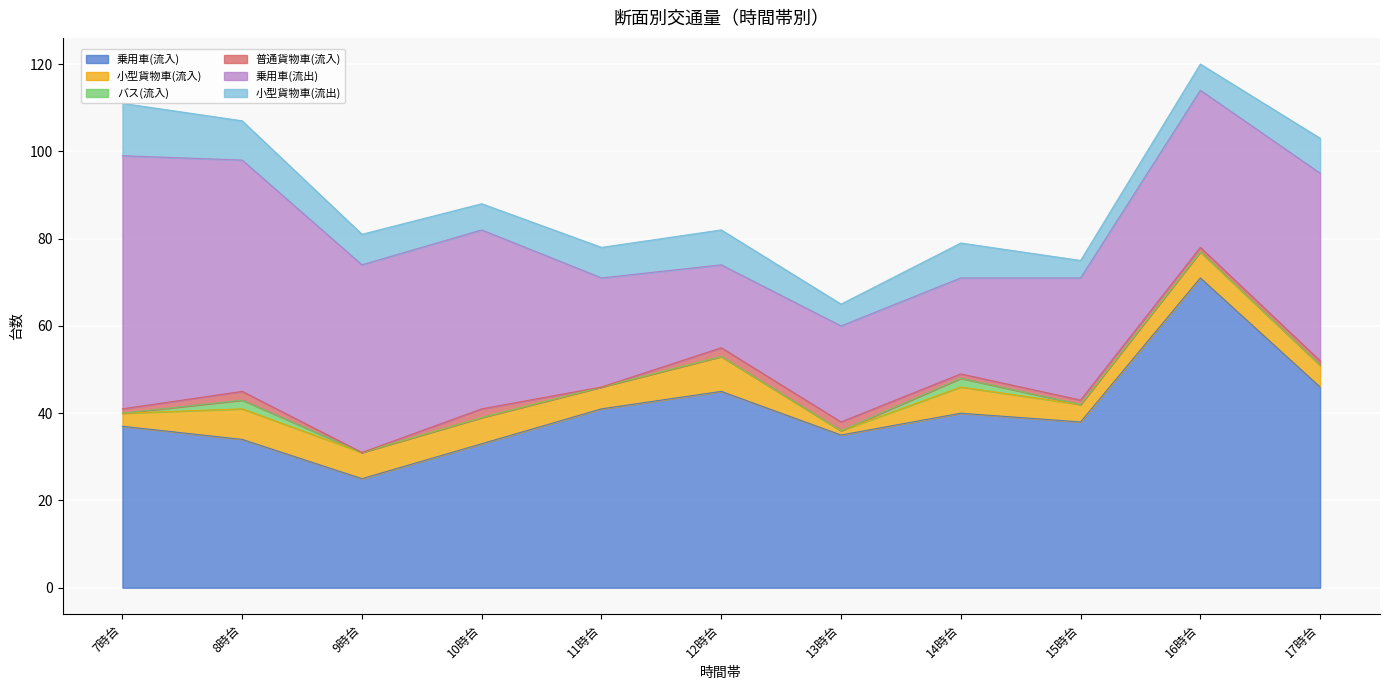

Which has a higher value, 7時台 or 11時台?

11時台